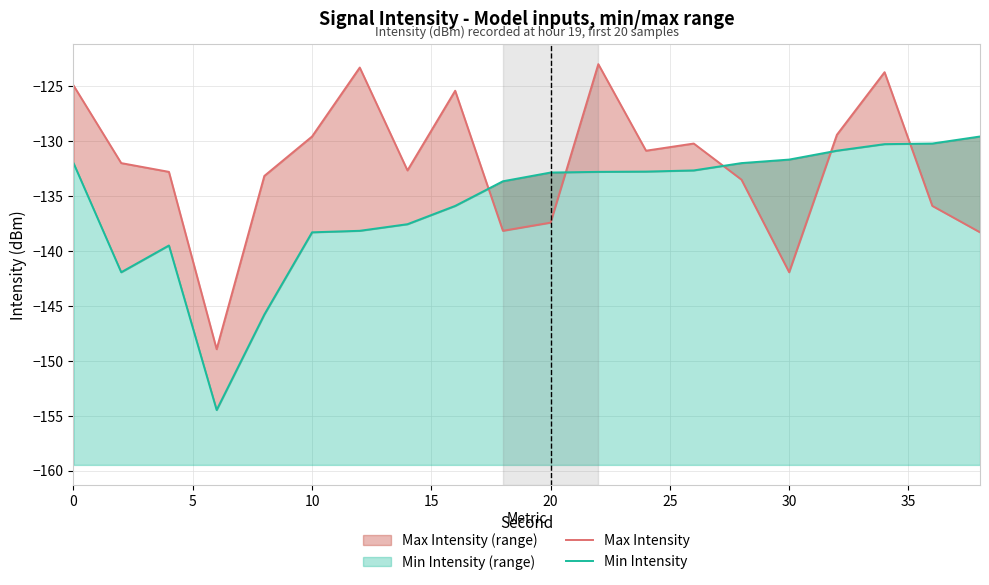

How many times do Min Intensity and Max Intensity cross each other?

5